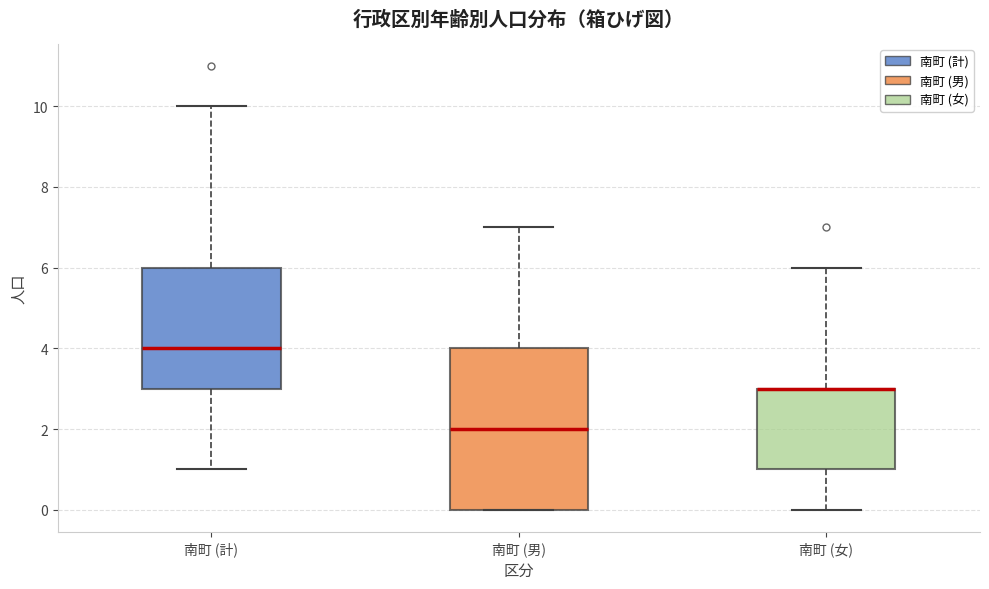

Reading left to right, read every box against the y-axis: the position of its median line, the range the box covers, and the ends of its whiskers. The values are not printed on the chart, so give them approximately, as read against the axis.

南町 (計): median 4, box 3 to 6, whiskers 1 to 10
南町 (男): median 2, box 0 to 4, whiskers 0 to 7
南町 (女): median 3 (drawn on the box's upper edge), box 1 to 3, whiskers 0 to 6